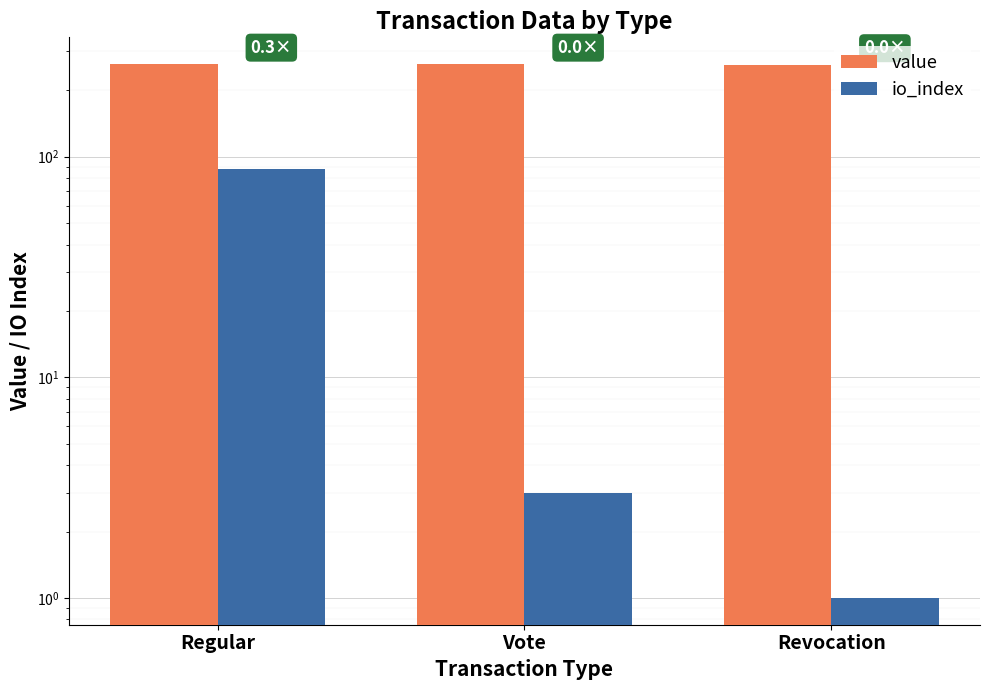

List the series in order of their overall mean, highest first.

value, io_index